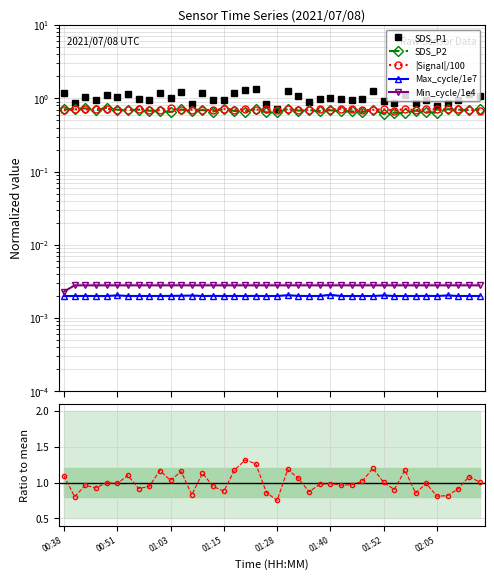

Is this an area chart (filled region under the line)?

No